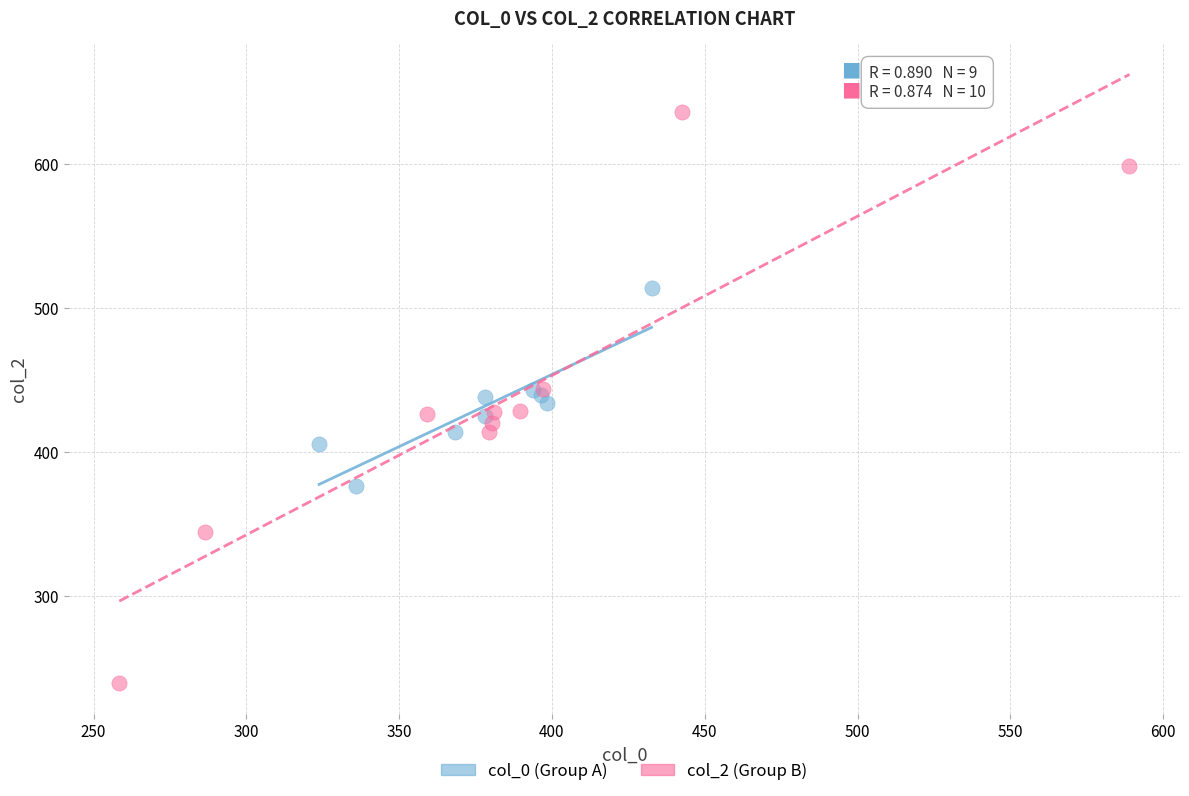

Which series has the widest spread of Y values?

col_2 (Group B)